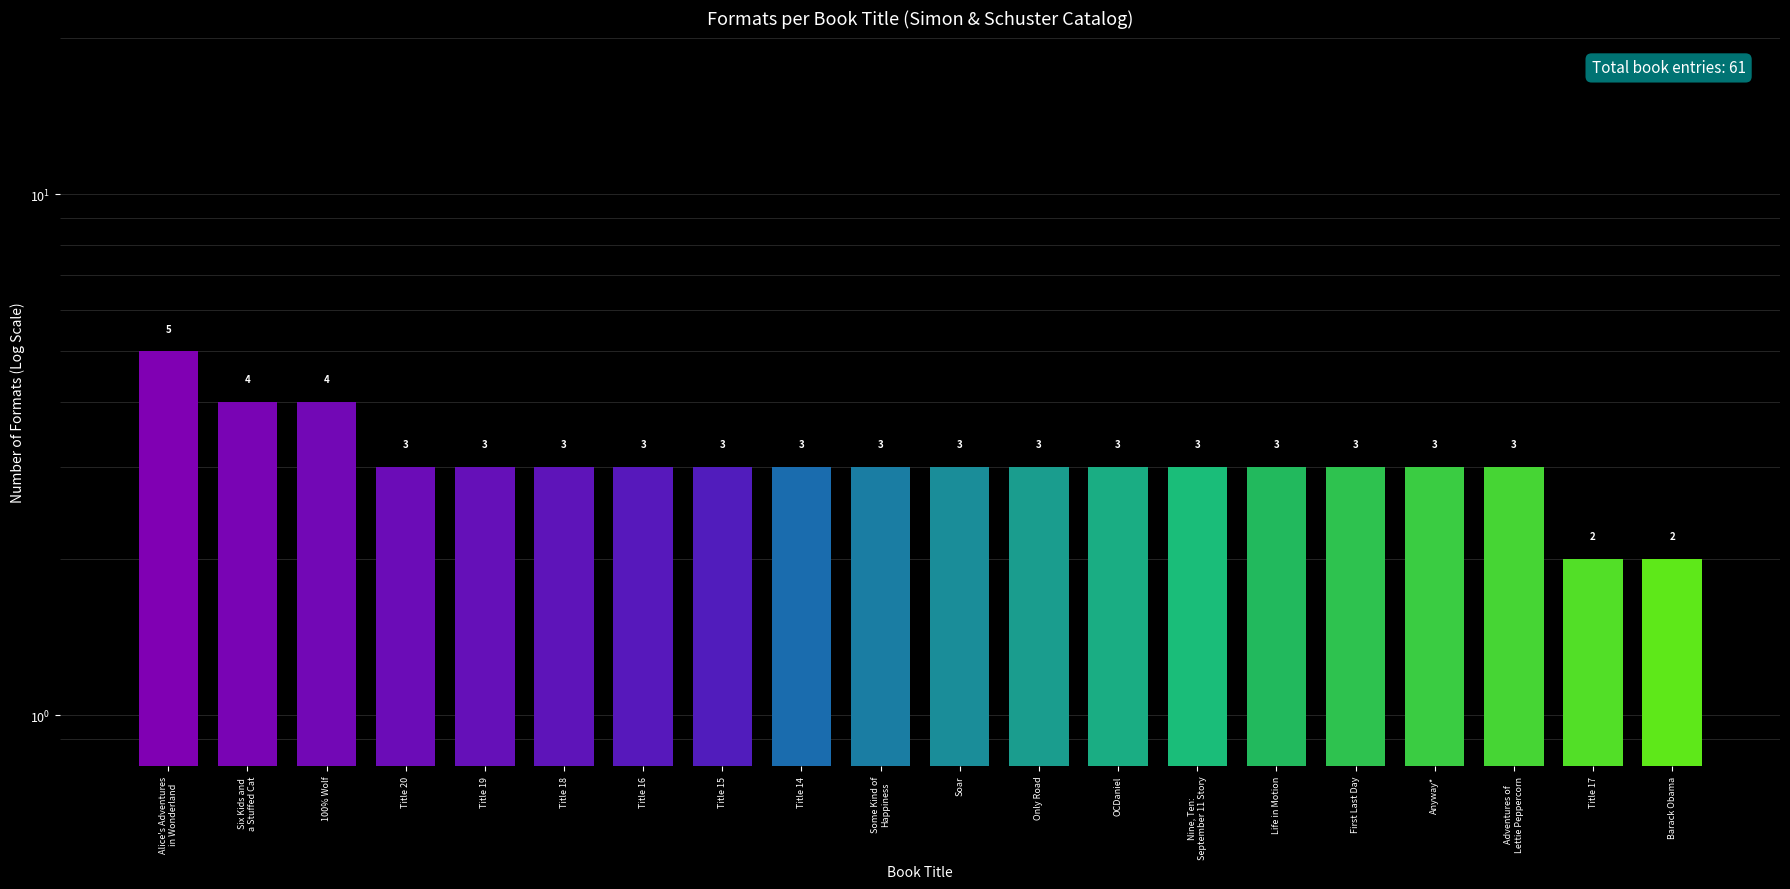

What is the ratio of the value at Title 18 to the value at Soar?

1.0